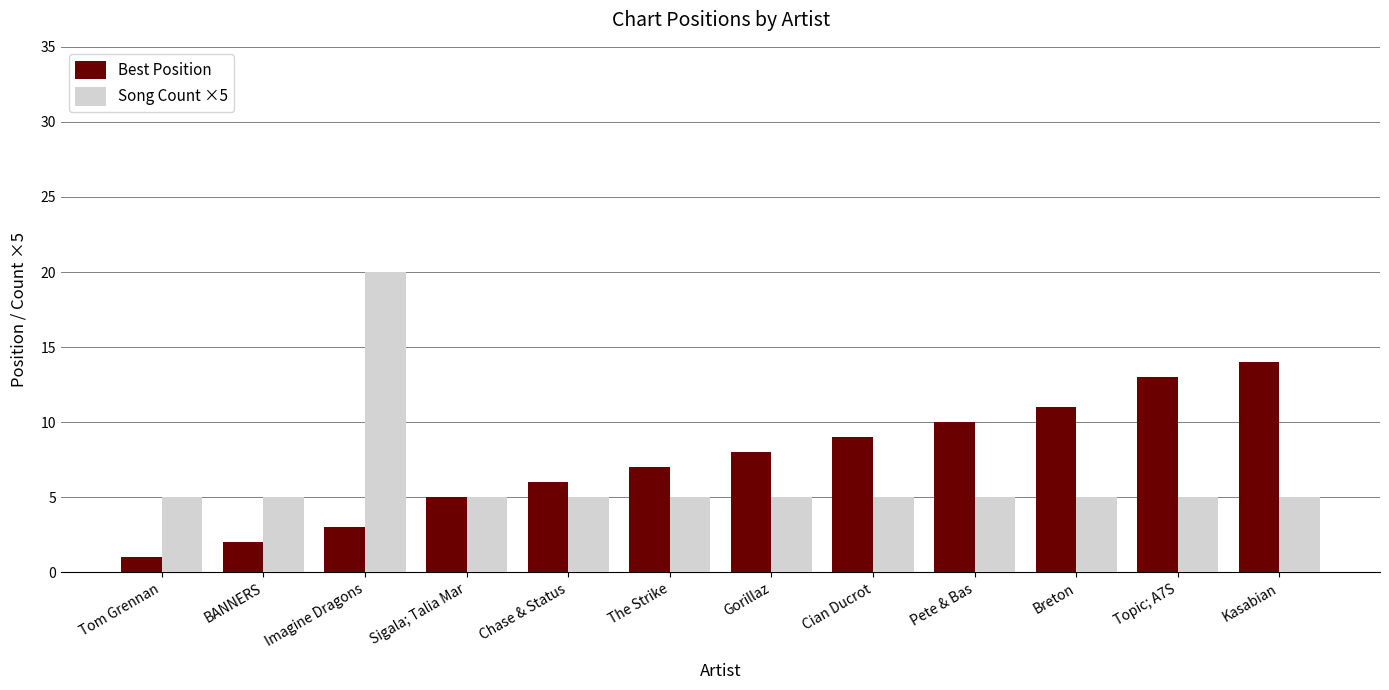

Reading left to right, extract all data points from this chart.

Best Position: 1	2	3	5	6	7	8	9	10	11	13	14
Song Count ×5: 5	5	20	5	5	5	5	5	5	5	5	5